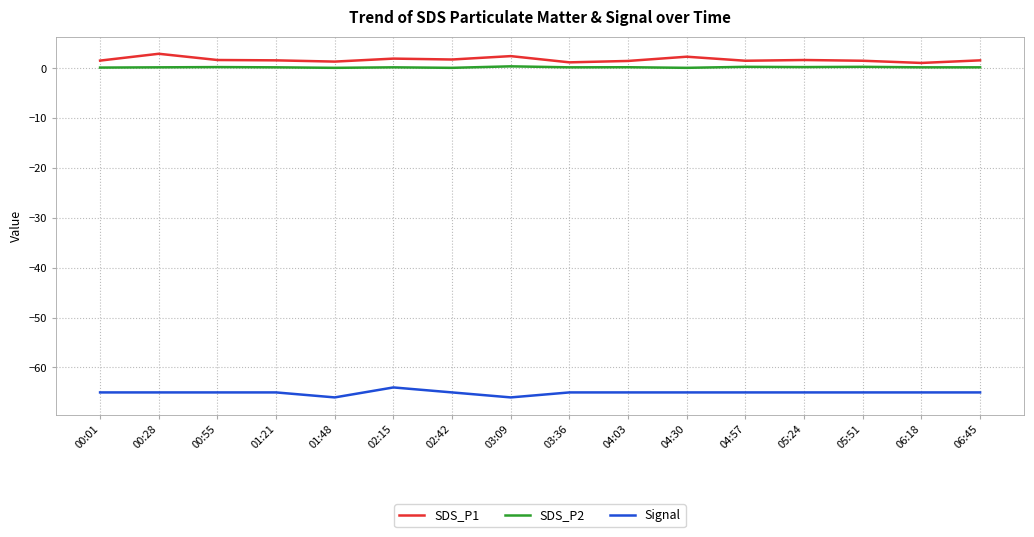

Is the value of SDS_P1 at 01:21 greater than the value of Signal at 04:03?

Yes